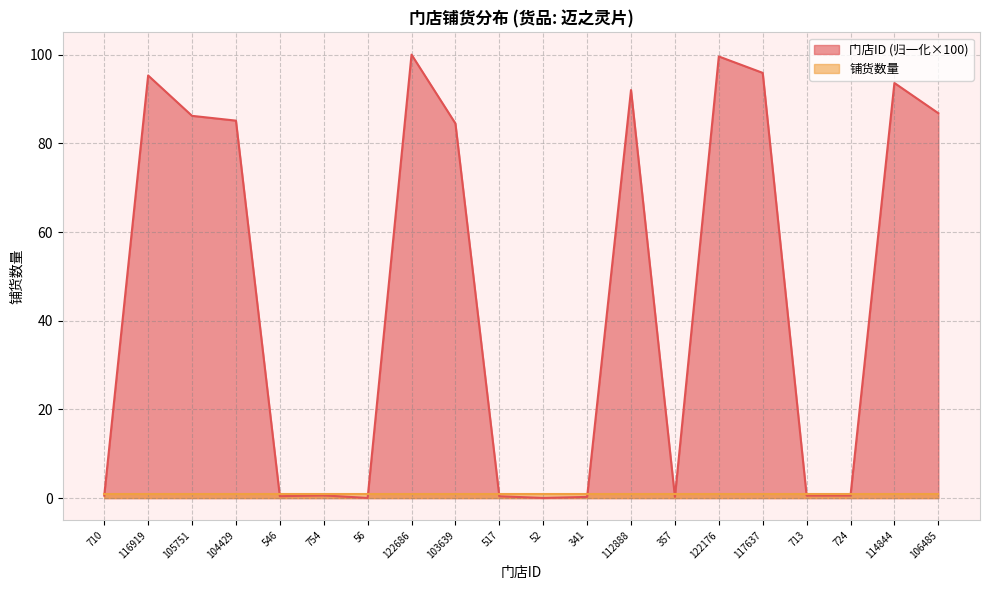

Reading left to right, transcribe all the data shown in this chart.

0.6	95.3	86.2	85.1	0.4	0.6	0.0	100.0	84.5	0.4	0.0	0.3	92.0	0.3	99.6	95.9	0.6	0.6	93.6	86.8